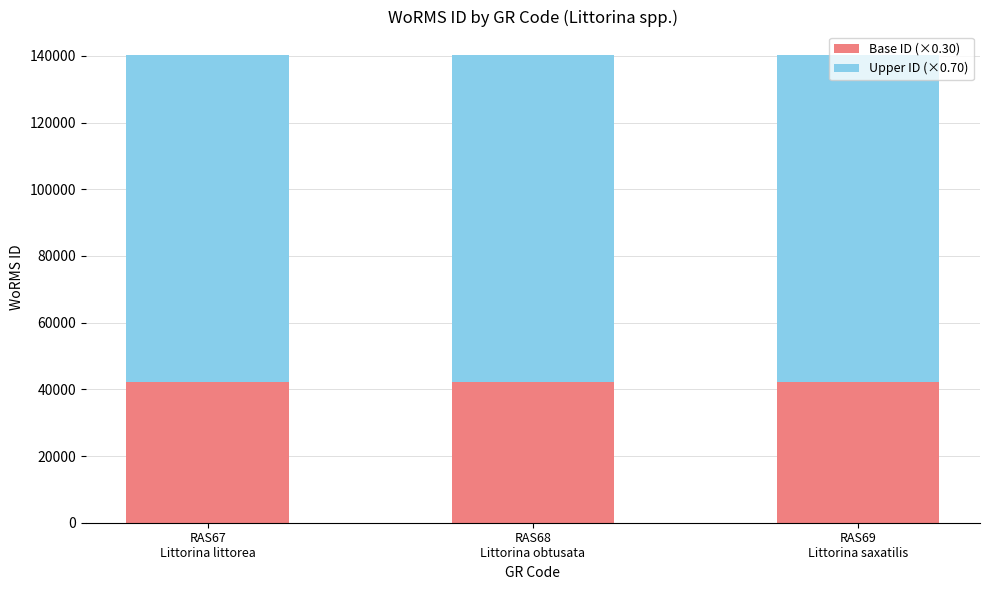

What are all the series names shown in the legend?

Base ID (×0.30), Upper ID (×0.70)